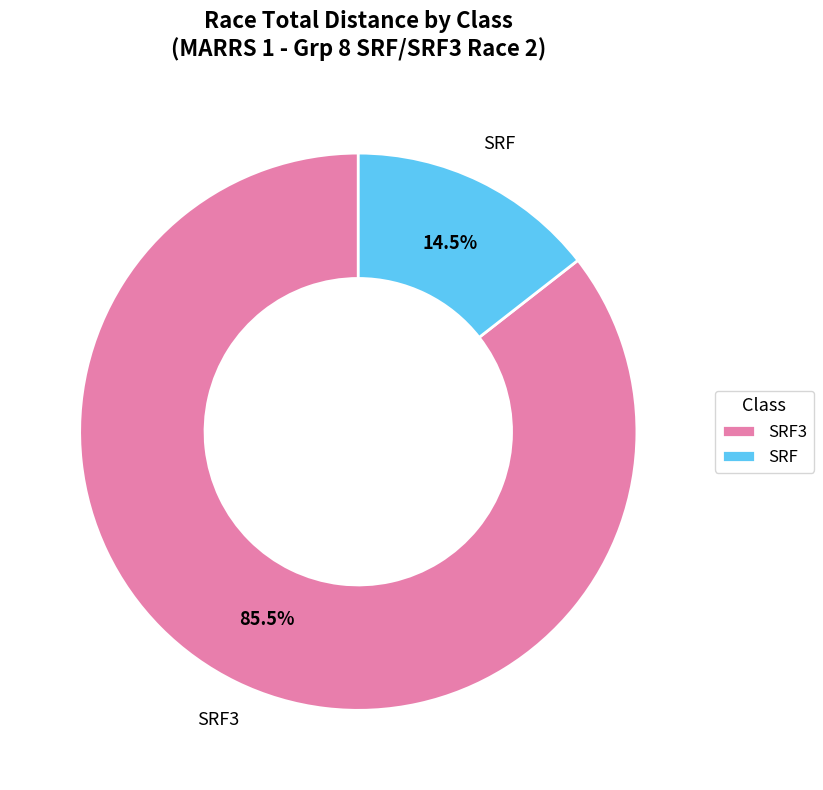

What portion of the pie excludes SRF3?

14.5%